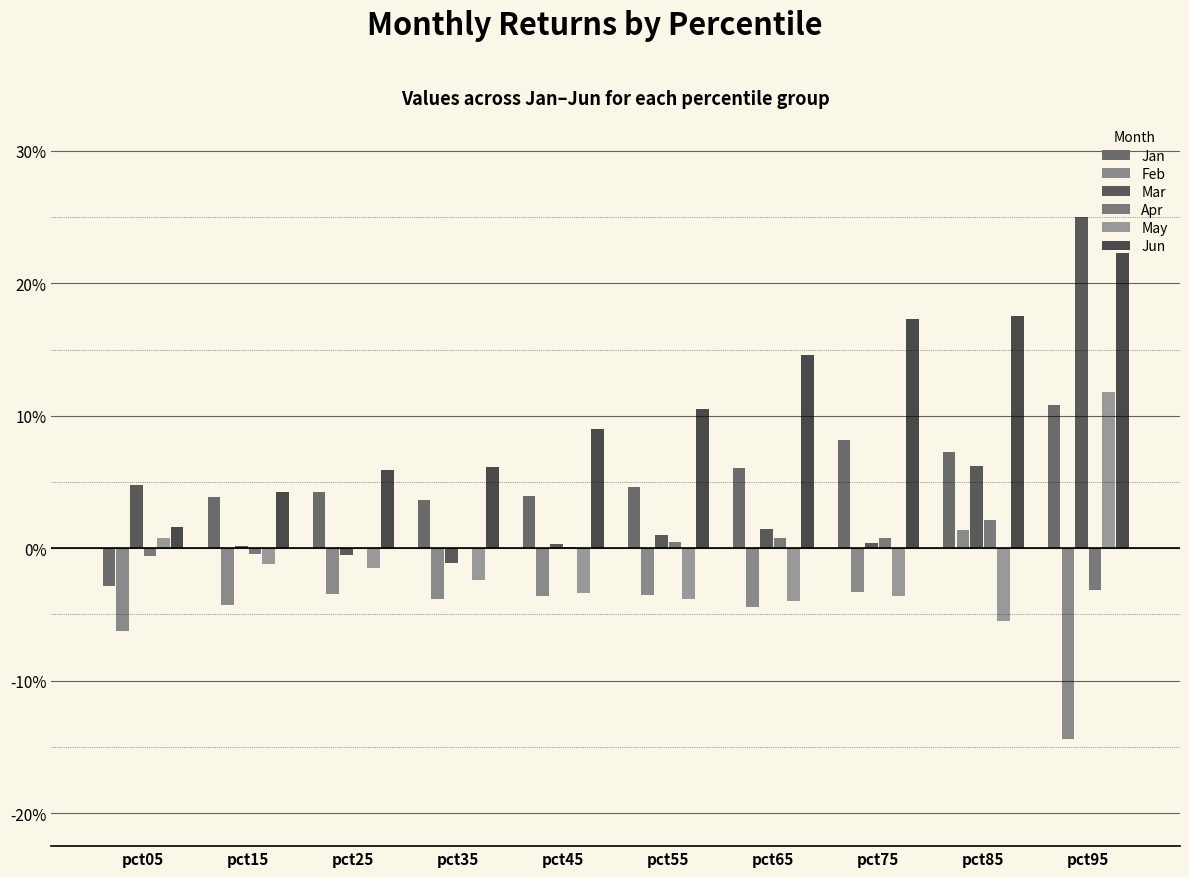

Are the bars grouped side by side (vs. stacked)?

Yes